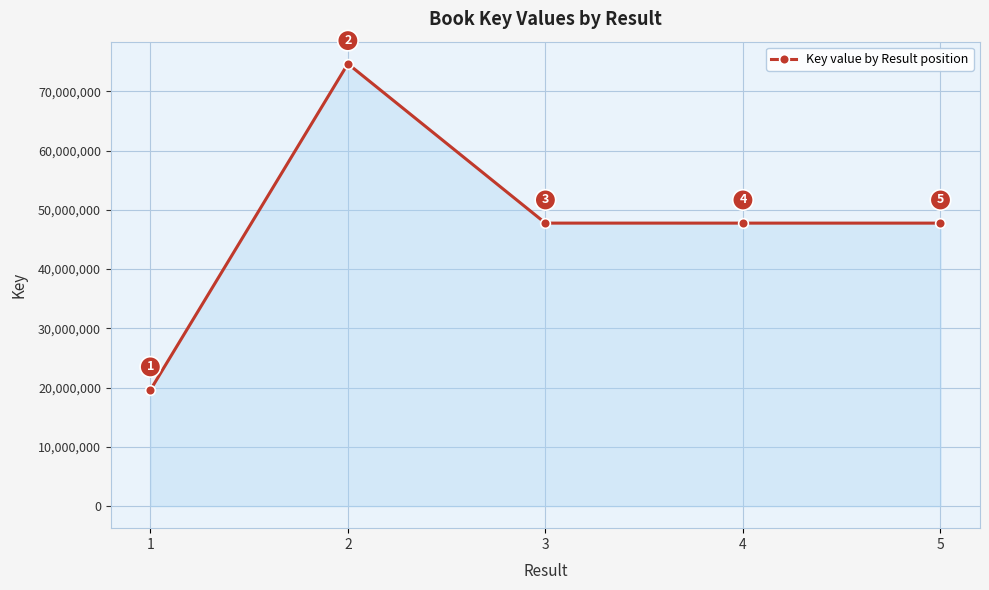

True or false: there are more than 2 points higher than both neighbors.

False